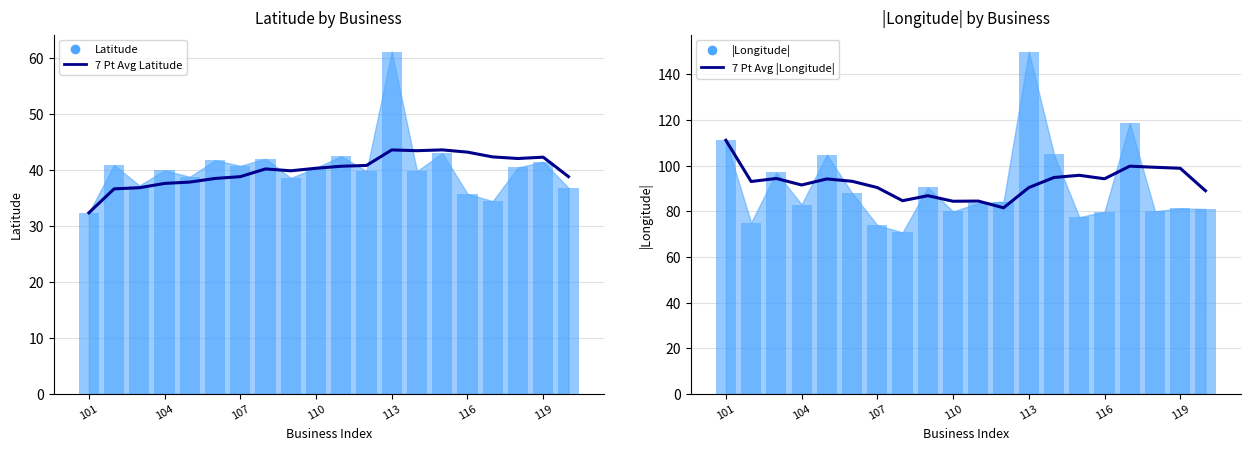

What is the sum of all Latitude (bar) values?

807.9